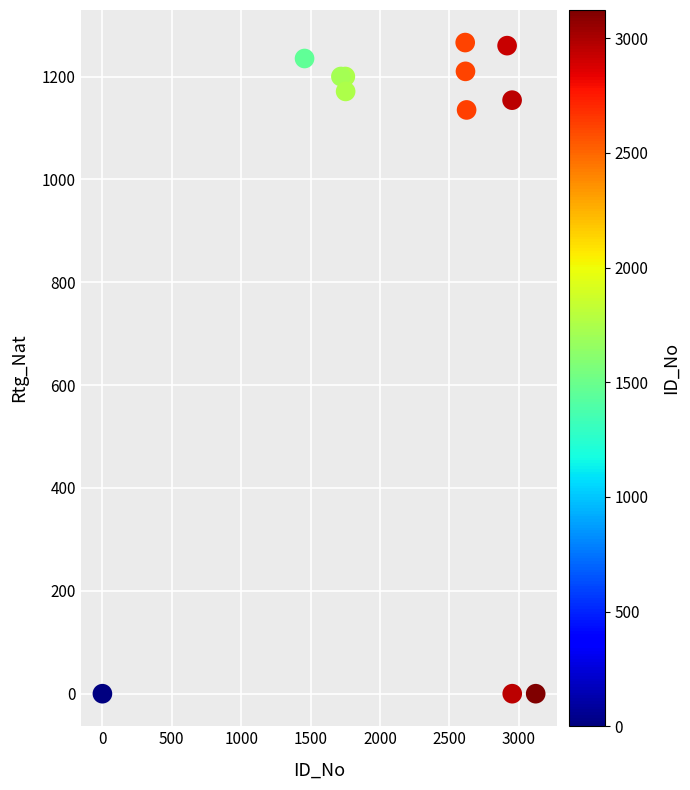

What Y value in the scatter plot is closest to 633?

1135